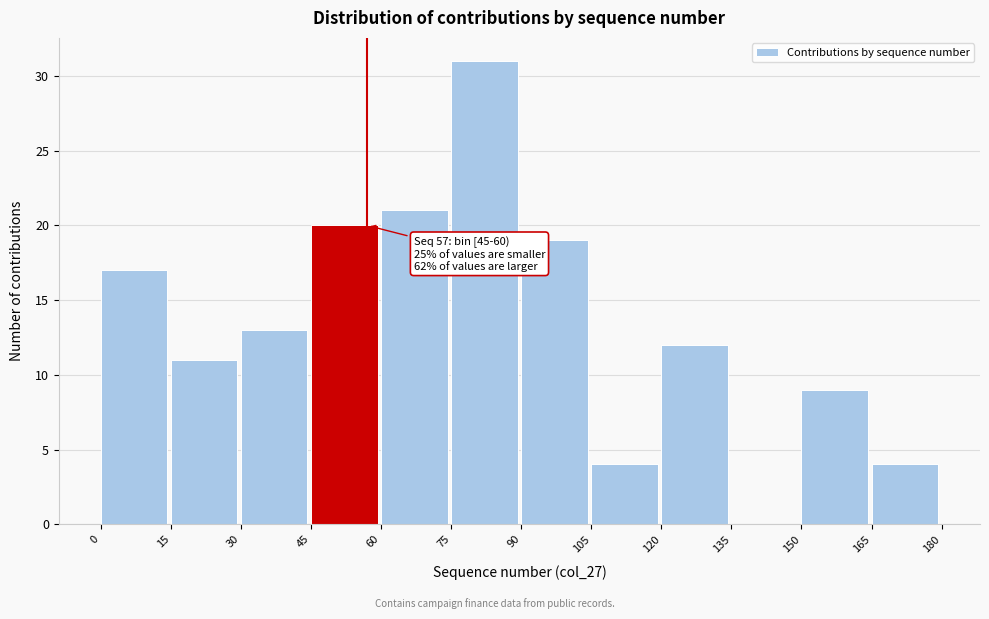

Over which range of the x-axis is the bar tallest?

75 to 90